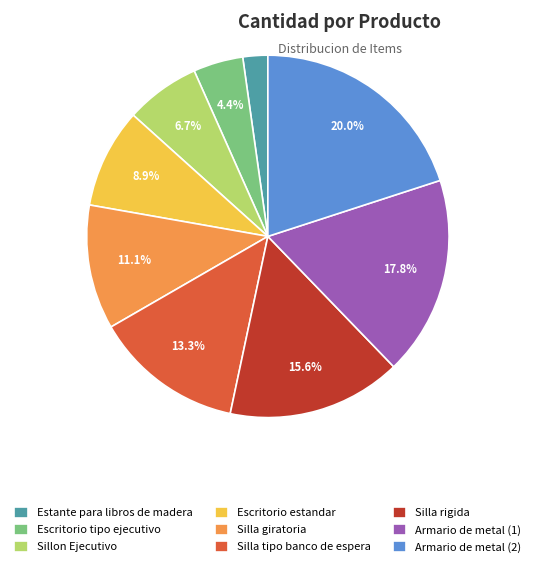

To the nearest percent, what is the difference between the largest and smallest slice percentages?

18%